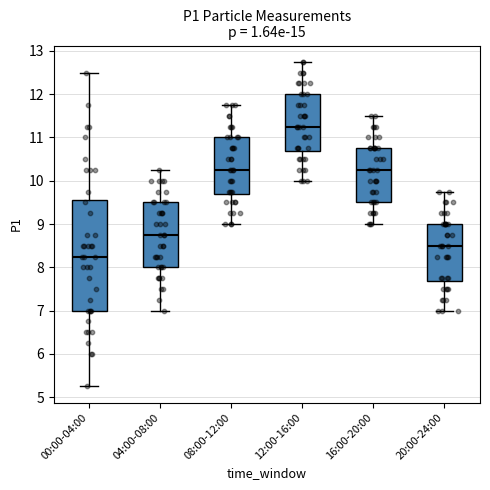

Which box has the highest median line?

12:00-16:00